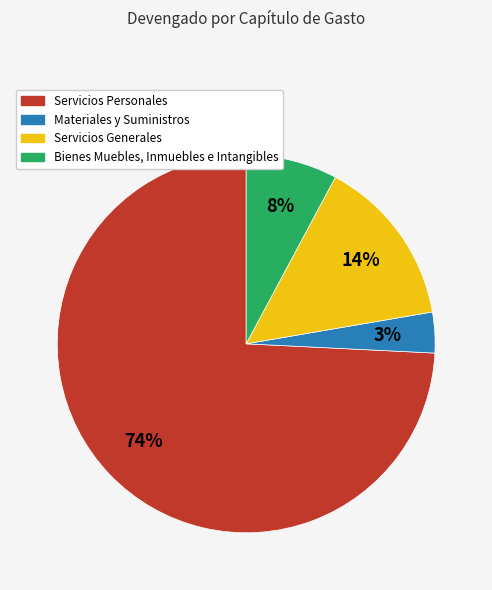

Count the number of slices in the pie.

4